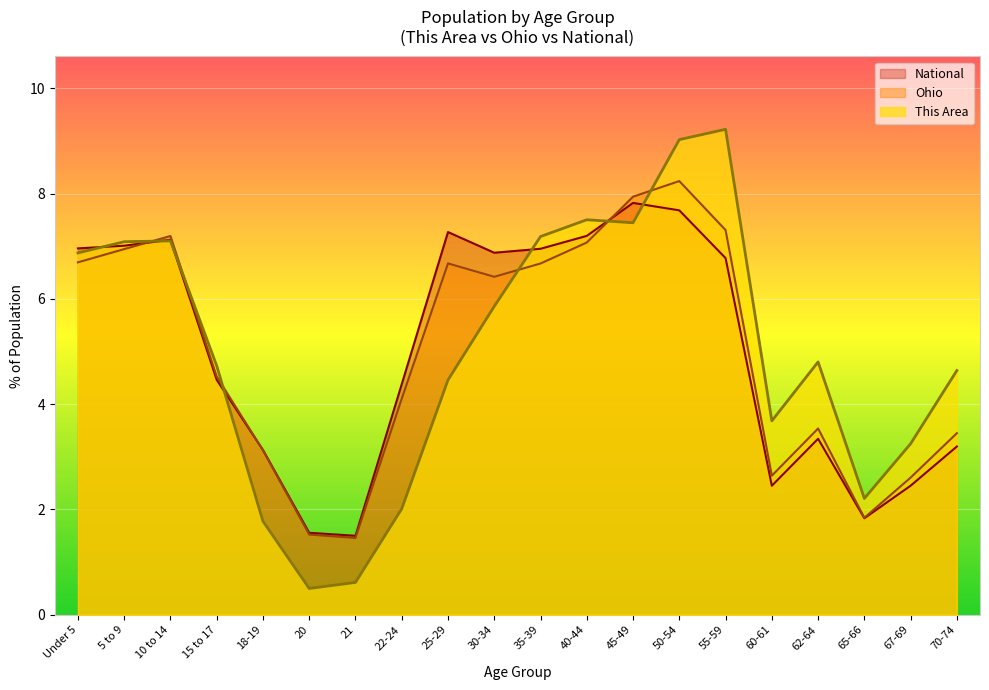

What is the lowest value of the Ohio series?

1.5